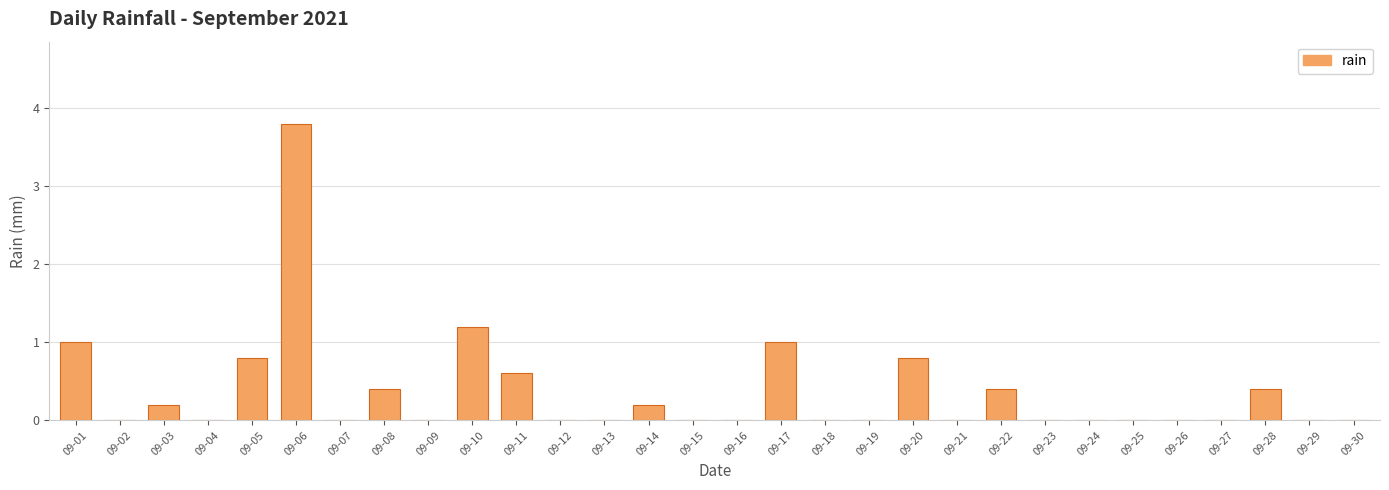

The value at 09-09 is 0.0. True or false?

True